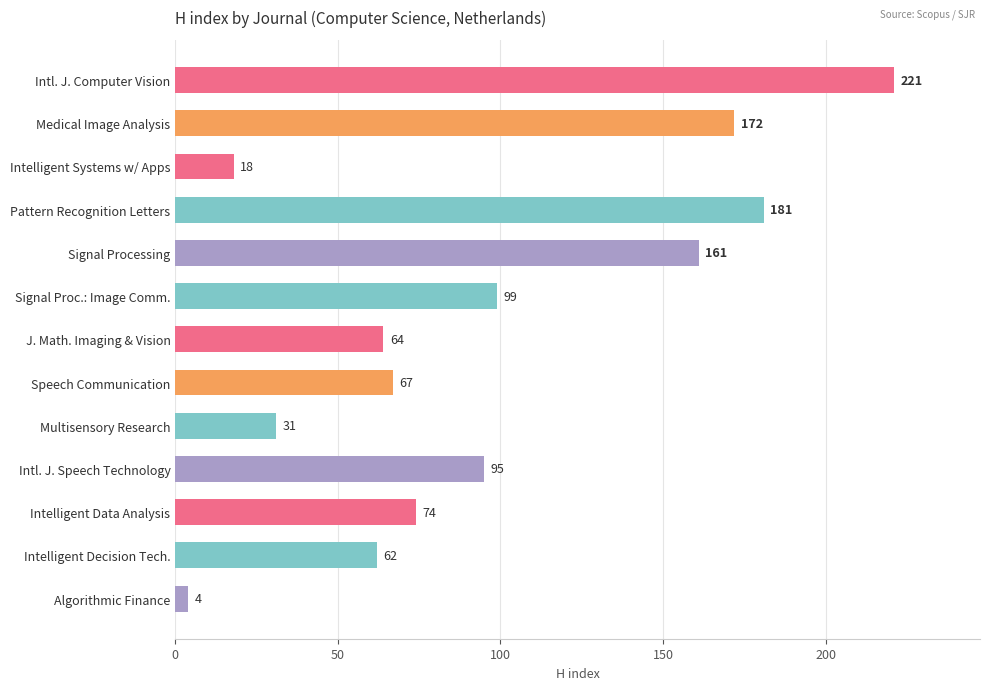

What value does the data have at J. Math. Imaging & Vision?

64